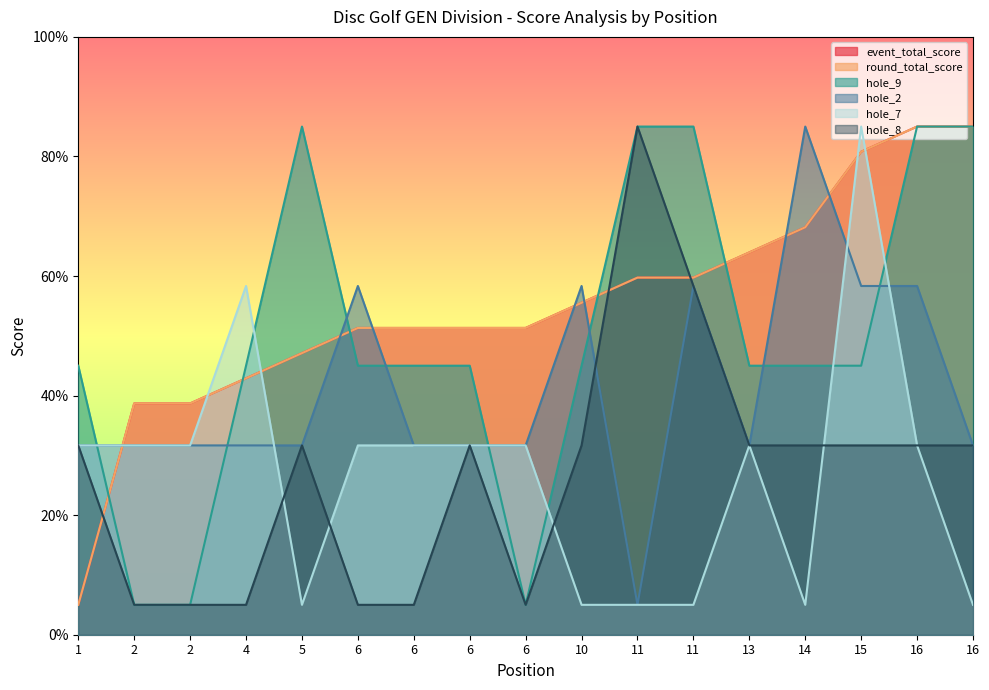

What is the sum of the hole_8 values at 6 and 2?

10.0